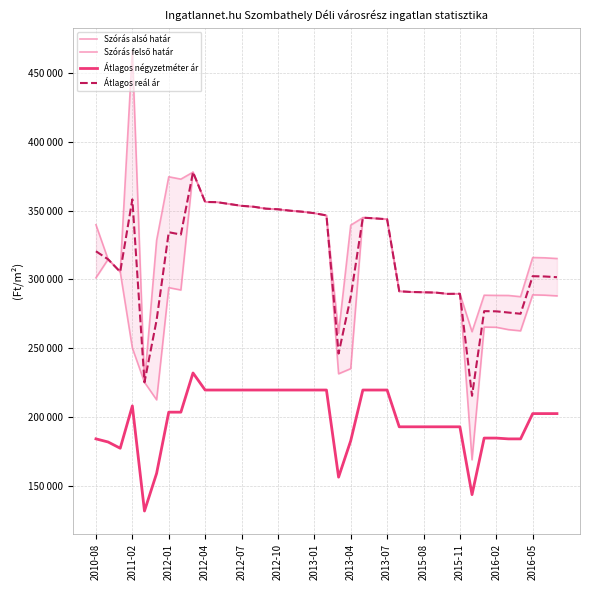

At which label is Szórás felső határ closest to 345751?

19